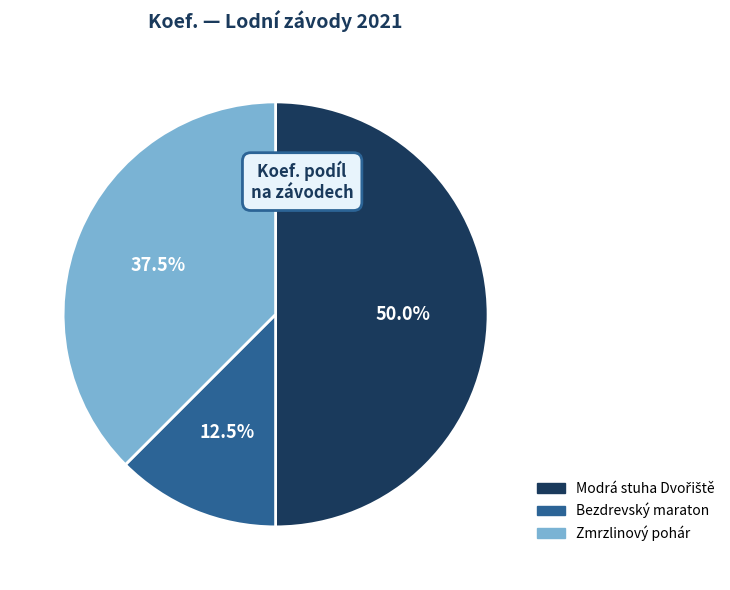

Which has a higher value, Bezdrevský maraton or Zmrzlinový pohár?

Zmrzlinový pohár